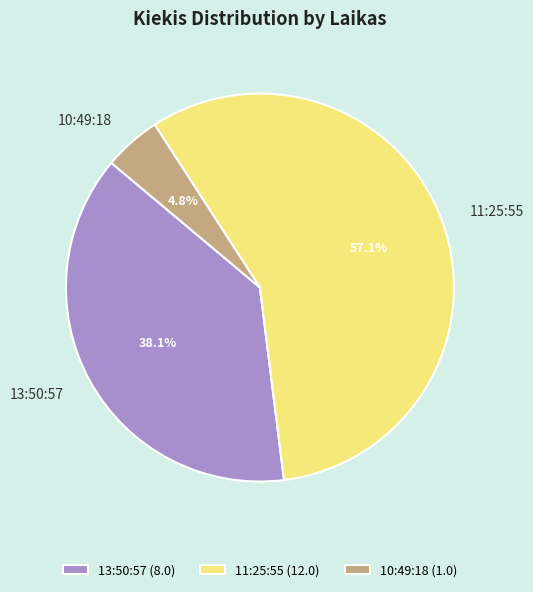

What is the majority slice?

11:25:55